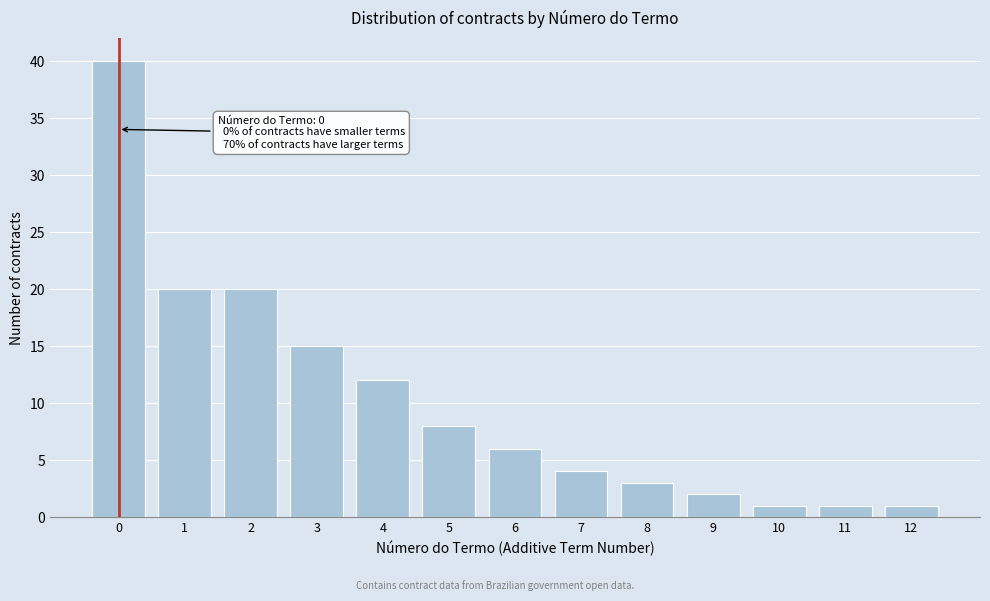

Reading left to right, list all the values displayed in this chart.

40	20	20	15	12	8	6	4	3	2	1	1	1